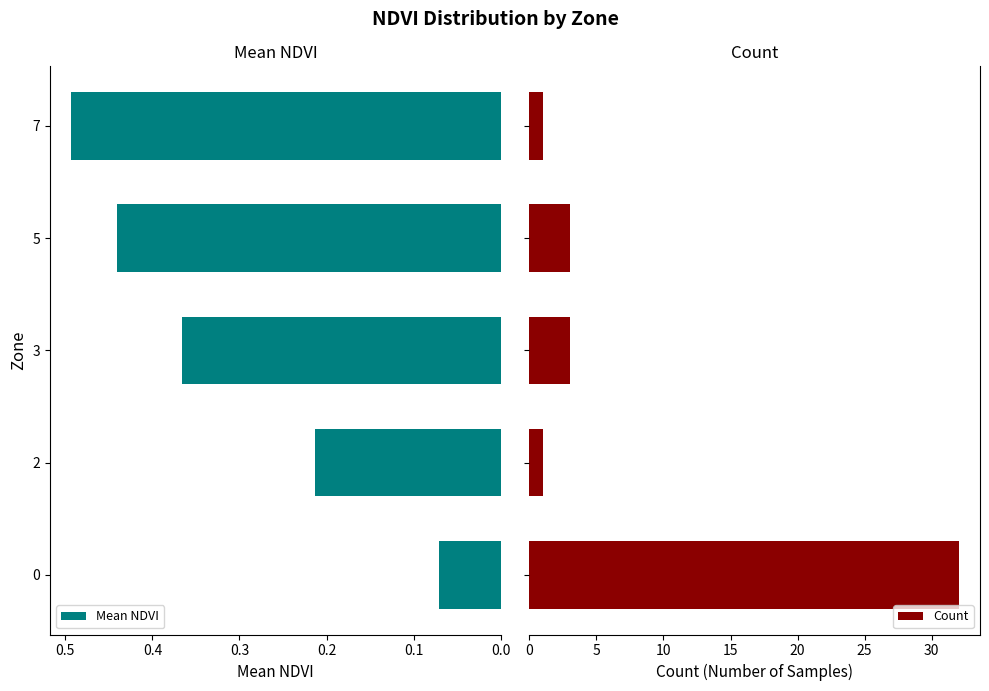

What is the sum of all Mean NDVI values?

1.6